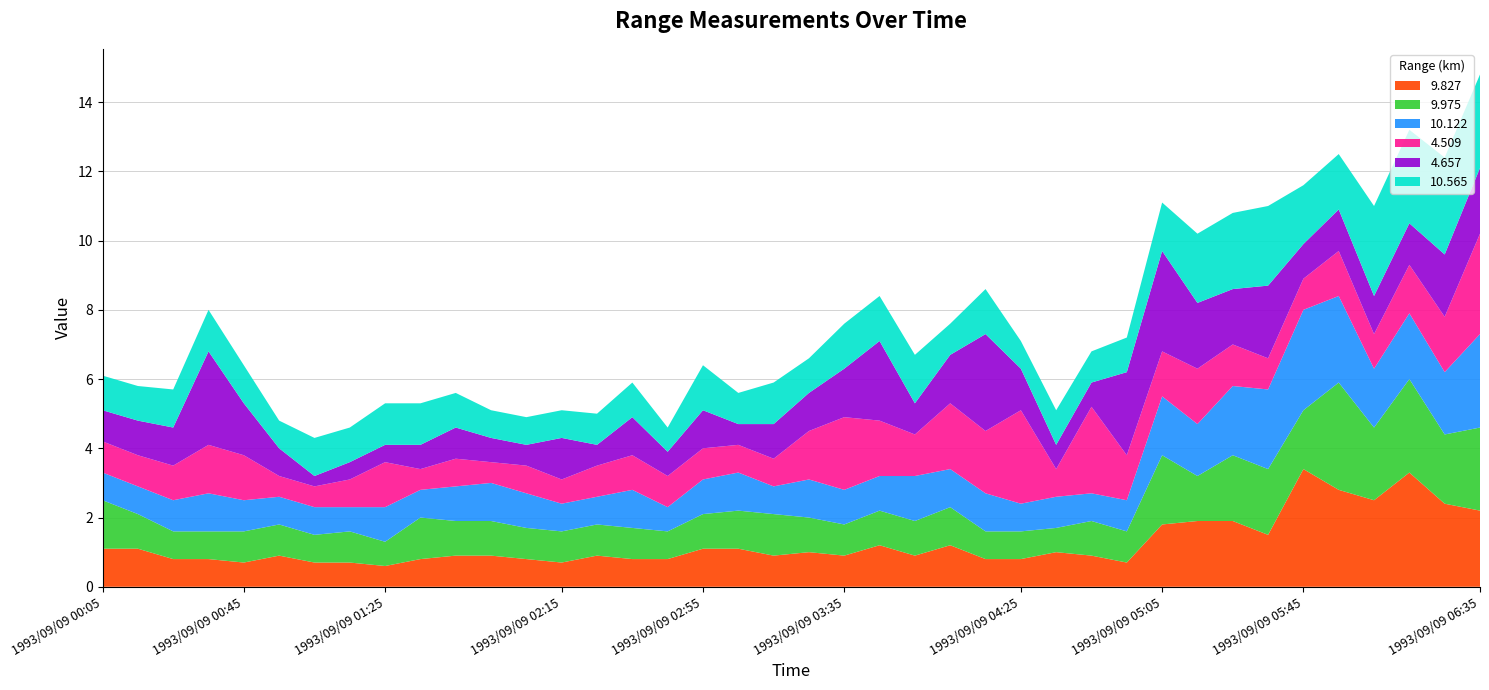

Reading right to left, extract all data points from this chart.

9.827: 1993/09/09 06:35=2.2	1993/09/09 06:25=2.4	1993/09/09 06:15=3.3	1993/09/09 06:05=2.5	1993/09/09 05:55=2.8	1993/09/09 05:45=3.4	1993/09/09 05:35=1.5	1993/09/09 05:25=1.9	1993/09/09 05:15=1.9	1993/09/09 05:05=1.8	1993/09/09 04:55=0.7	1993/09/09 04:45=0.9	1993/09/09 04:35=1.0	1993/09/09 04:25=0.8	1993/09/09 04:15=0.8	1993/09/09 04:05=1.2	1993/09/09 03:55=0.9	1993/09/09 03:45=1.2	1993/09/09 03:35=0.9	1993/09/09 03:25=1.0	1993/09/09 03:15=0.9	1993/09/09 03:05=1.1	1993/09/09 02:55=1.1	1993/09/09 02:45=0.8	1993/09/09 02:35=0.8	1993/09/09 02:25=0.9	1993/09/09 02:15=0.7	1993/09/09 02:05=0.8	1993/09/09 01:55=0.9	1993/09/09 01:45=0.9	1993/09/09 01:35=0.8	1993/09/09 01:25=0.6	1993/09/09 01:15=0.7	1993/09/09 01:05=0.7	1993/09/09 00:55=0.9	1993/09/09 00:45=0.7	1993/09/09 00:35=0.8	1993/09/09 00:25=0.8	1993/09/09 00:15=1.1	1993/09/09 00:05=1.1
9.975: 1993/09/09 06:35=2.4	1993/09/09 06:25=2.0	1993/09/09 06:15=2.7	1993/09/09 06:05=2.1	1993/09/09 05:55=3.1	1993/09/09 05:45=1.7	1993/09/09 05:35=1.9	1993/09/09 05:25=1.9	1993/09/09 05:15=1.3	1993/09/09 05:05=2.0	1993/09/09 04:55=0.9	1993/09/09 04:45=1.0	1993/09/09 04:35=0.7	1993/09/09 04:25=0.8	1993/09/09 04:15=0.8	1993/09/09 04:05=1.1	1993/09/09 03:55=1.0	1993/09/09 03:45=1.0	1993/09/09 03:35=0.9	1993/09/09 03:25=1.0	1993/09/09 03:15=1.2	1993/09/09 03:05=1.1	1993/09/09 02:55=1.0	1993/09/09 02:45=0.8	1993/09/09 02:35=0.9	1993/09/09 02:25=0.9	1993/09/09 02:15=0.9	1993/09/09 02:05=0.9	1993/09/09 01:55=1.0	1993/09/09 01:45=1.0	1993/09/09 01:35=1.2	1993/09/09 01:25=0.7	1993/09/09 01:15=0.9	1993/09/09 01:05=0.8	1993/09/09 00:55=0.9	1993/09/09 00:45=0.9	1993/09/09 00:35=0.8	1993/09/09 00:25=0.8	1993/09/09 00:15=1.0	1993/09/09 00:05=1.4
10.122: 1993/09/09 06:35=2.7	1993/09/09 06:25=1.8	1993/09/09 06:15=1.9	1993/09/09 06:05=1.7	1993/09/09 05:55=2.5	1993/09/09 05:45=2.9	1993/09/09 05:35=2.3	1993/09/09 05:25=2.0	1993/09/09 05:15=1.5	1993/09/09 05:05=1.7	1993/09/09 04:55=0.9	1993/09/09 04:45=0.8	1993/09/09 04:35=0.9	1993/09/09 04:25=0.8	1993/09/09 04:15=1.1	1993/09/09 04:05=1.1	1993/09/09 03:55=1.3	1993/09/09 03:45=1.0	1993/09/09 03:35=1.0	1993/09/09 03:25=1.1	1993/09/09 03:15=0.8	1993/09/09 03:05=1.1	1993/09/09 02:55=1.0	1993/09/09 02:45=0.7	1993/09/09 02:35=1.1	1993/09/09 02:25=0.8	1993/09/09 02:15=0.8	1993/09/09 02:05=1.0	1993/09/09 01:55=1.1	1993/09/09 01:45=1.0	1993/09/09 01:35=0.8	1993/09/09 01:25=1.0	1993/09/09 01:15=0.7	1993/09/09 01:05=0.8	1993/09/09 00:55=0.8	1993/09/09 00:45=0.9	1993/09/09 00:35=1.1	1993/09/09 00:25=0.9	1993/09/09 00:15=0.8	1993/09/09 00:05=0.8
4.509: 1993/09/09 06:35=2.9	1993/09/09 06:25=1.6	1993/09/09 06:15=1.4	1993/09/09 06:05=1.0	1993/09/09 05:55=1.3	1993/09/09 05:45=0.9	1993/09/09 05:35=0.9	1993/09/09 05:25=1.2	1993/09/09 05:15=1.6	1993/09/09 05:05=1.3	1993/09/09 04:55=1.3	1993/09/09 04:45=2.5	1993/09/09 04:35=0.8	1993/09/09 04:25=2.7	1993/09/09 04:15=1.8	1993/09/09 04:05=1.9	1993/09/09 03:55=1.2	1993/09/09 03:45=1.6	1993/09/09 03:35=2.1	1993/09/09 03:25=1.4	1993/09/09 03:15=0.8	1993/09/09 03:05=0.8	1993/09/09 02:55=0.9	1993/09/09 02:45=0.9	1993/09/09 02:35=1.0	1993/09/09 02:25=0.9	1993/09/09 02:15=0.7	1993/09/09 02:05=0.8	1993/09/09 01:55=0.6	1993/09/09 01:45=0.8	1993/09/09 01:35=0.6	1993/09/09 01:25=1.3	1993/09/09 01:15=0.8	1993/09/09 01:05=0.6	1993/09/09 00:55=0.6	1993/09/09 00:45=1.3	1993/09/09 00:35=1.4	1993/09/09 00:25=1.0	1993/09/09 00:15=0.9	1993/09/09 00:05=0.9
4.657: 1993/09/09 06:35=1.9	1993/09/09 06:25=1.8	1993/09/09 06:15=1.2	1993/09/09 06:05=1.1	1993/09/09 05:55=1.2	1993/09/09 05:45=1.0	1993/09/09 05:35=2.1	1993/09/09 05:25=1.6	1993/09/09 05:15=1.9	1993/09/09 05:05=2.9	1993/09/09 04:55=2.4	1993/09/09 04:45=0.7	1993/09/09 04:35=0.7	1993/09/09 04:25=1.2	1993/09/09 04:15=2.8	1993/09/09 04:05=1.4	1993/09/09 03:55=0.9	1993/09/09 03:45=2.3	1993/09/09 03:35=1.4	1993/09/09 03:25=1.1	1993/09/09 03:15=1.0	1993/09/09 03:05=0.6	1993/09/09 02:55=1.1	1993/09/09 02:45=0.7	1993/09/09 02:35=1.1	1993/09/09 02:25=0.6	1993/09/09 02:15=1.2	1993/09/09 02:05=0.6	1993/09/09 01:55=0.7	1993/09/09 01:45=0.9	1993/09/09 01:35=0.7	1993/09/09 01:25=0.5	1993/09/09 01:15=0.5	1993/09/09 01:05=0.3	1993/09/09 00:55=0.8	1993/09/09 00:45=1.5	1993/09/09 00:35=2.7	1993/09/09 00:25=1.1	1993/09/09 00:15=1.0	1993/09/09 00:05=0.9
10.565: 1993/09/09 06:35=2.7	1993/09/09 06:25=2.8	1993/09/09 06:15=2.7	1993/09/09 06:05=2.6	1993/09/09 05:55=1.6	1993/09/09 05:45=1.7	1993/09/09 05:35=2.3	1993/09/09 05:25=2.2	1993/09/09 05:15=2.0	1993/09/09 05:05=1.4	1993/09/09 04:55=1.0	1993/09/09 04:45=0.9	1993/09/09 04:35=1.0	1993/09/09 04:25=0.8	1993/09/09 04:15=1.3	1993/09/09 04:05=0.9	1993/09/09 03:55=1.4	1993/09/09 03:45=1.3	1993/09/09 03:35=1.3	1993/09/09 03:25=1.0	1993/09/09 03:15=1.2	1993/09/09 03:05=0.9	1993/09/09 02:55=1.3	1993/09/09 02:45=0.7	1993/09/09 02:35=1.0	1993/09/09 02:25=0.9	1993/09/09 02:15=0.8	1993/09/09 02:05=0.8	1993/09/09 01:55=0.8	1993/09/09 01:45=1.0	1993/09/09 01:35=1.2	1993/09/09 01:25=1.2	1993/09/09 01:15=1.0	1993/09/09 01:05=1.1	1993/09/09 00:55=0.8	1993/09/09 00:45=1.1	1993/09/09 00:35=1.2	1993/09/09 00:25=1.1	1993/09/09 00:15=1.0	1993/09/09 00:05=1.0